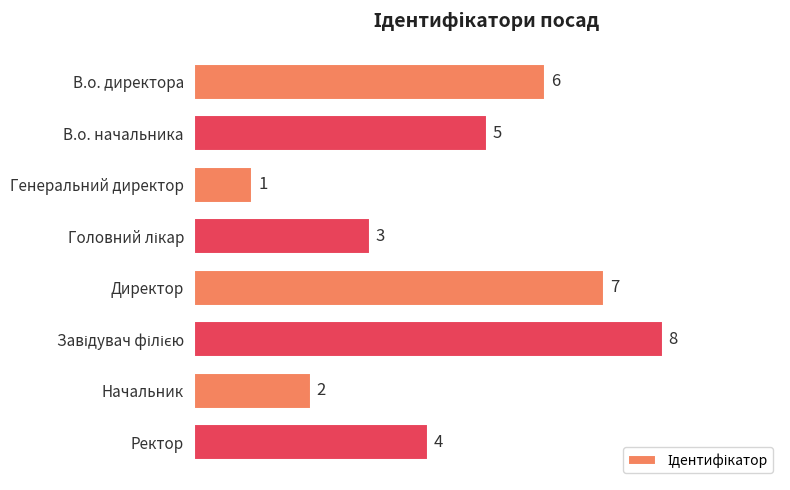

Are the bars horizontal?

Yes